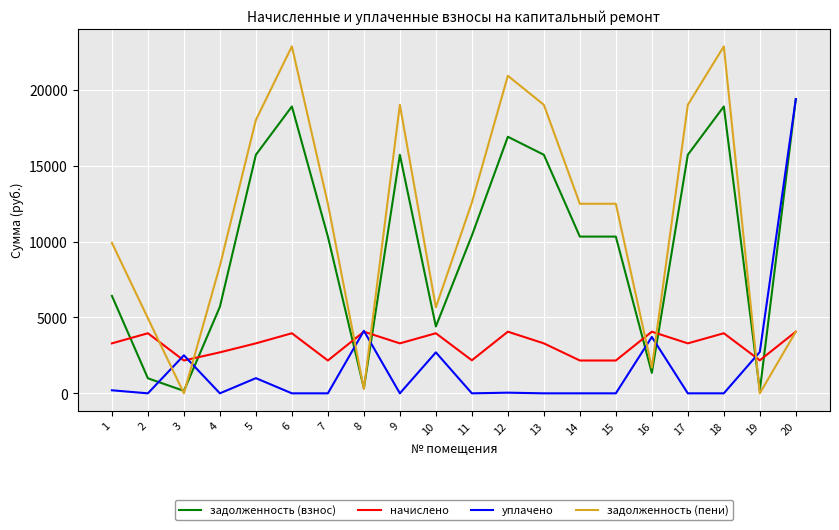

What are all the series names shown in the legend?

задолженность (взнос), начислено, уплачено, задолженность (пени)